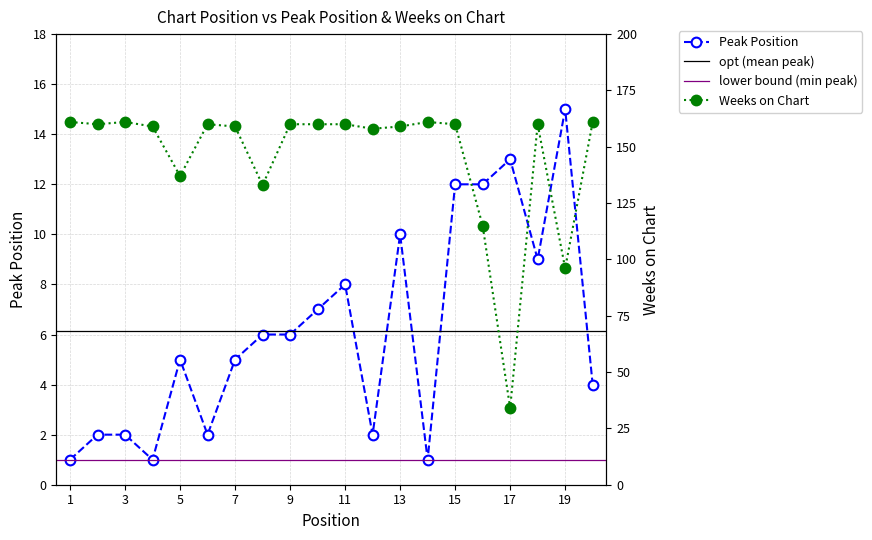

What is the difference between the Peak Position values at 11 and 18?

1